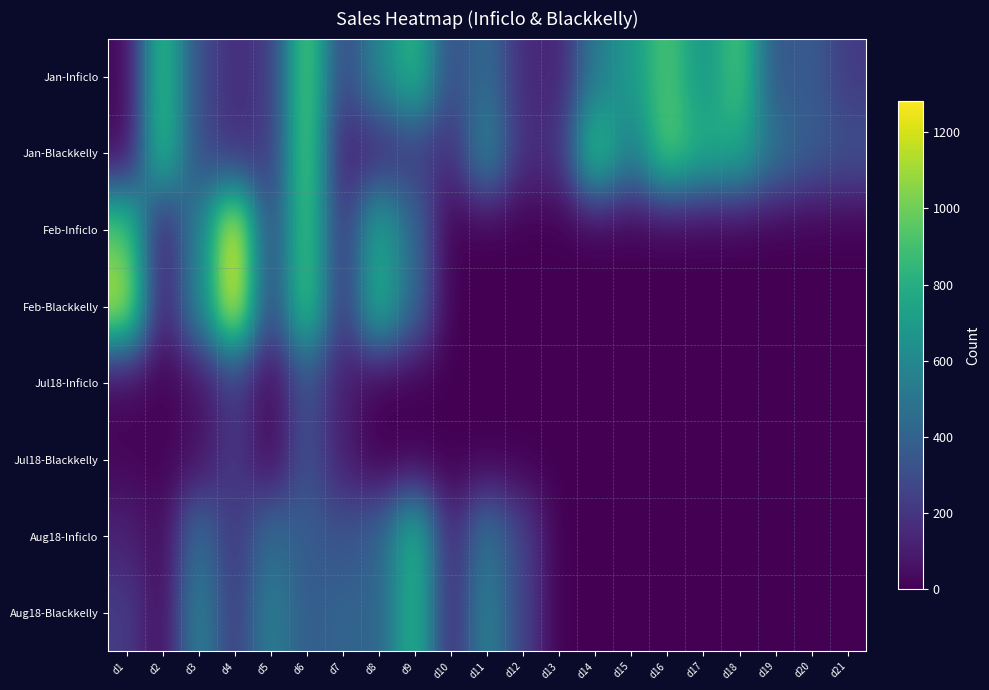

Count the number of categories in the chart.

21